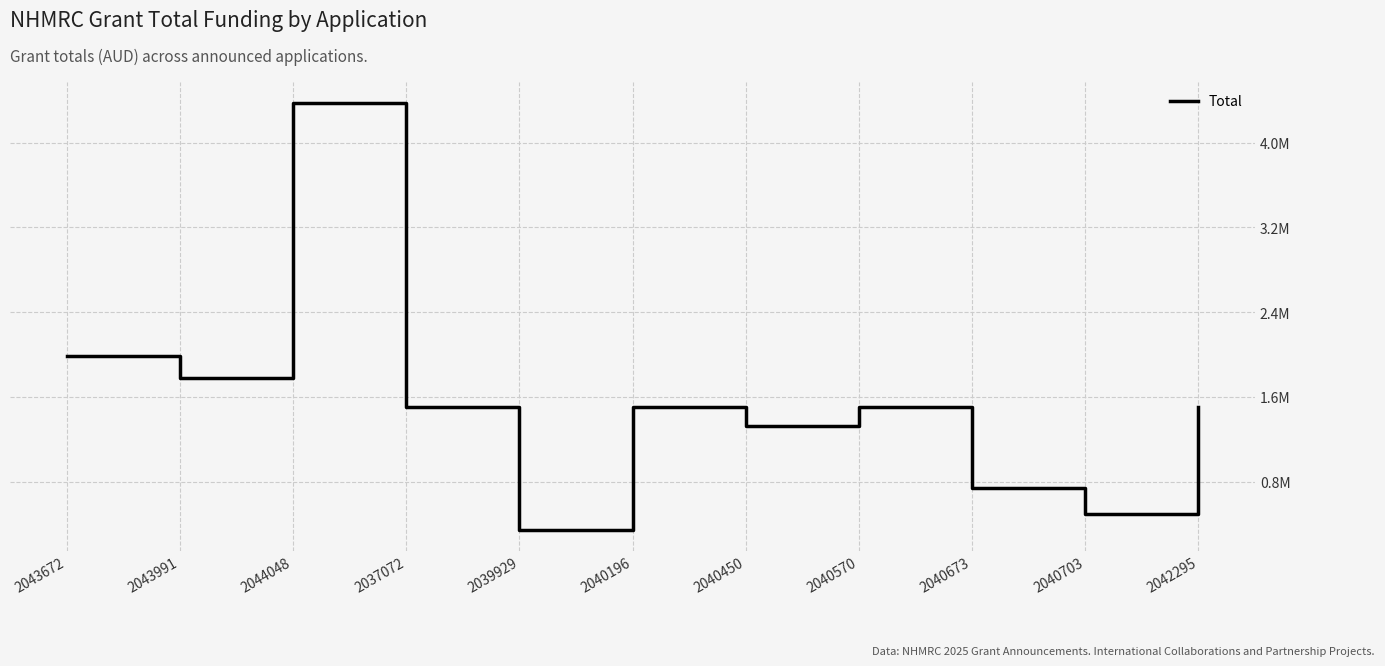

How many series are shown in this chart?

1